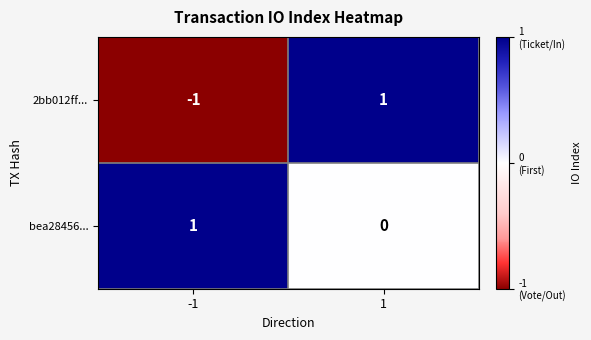

What is the greatest value displayed?

1